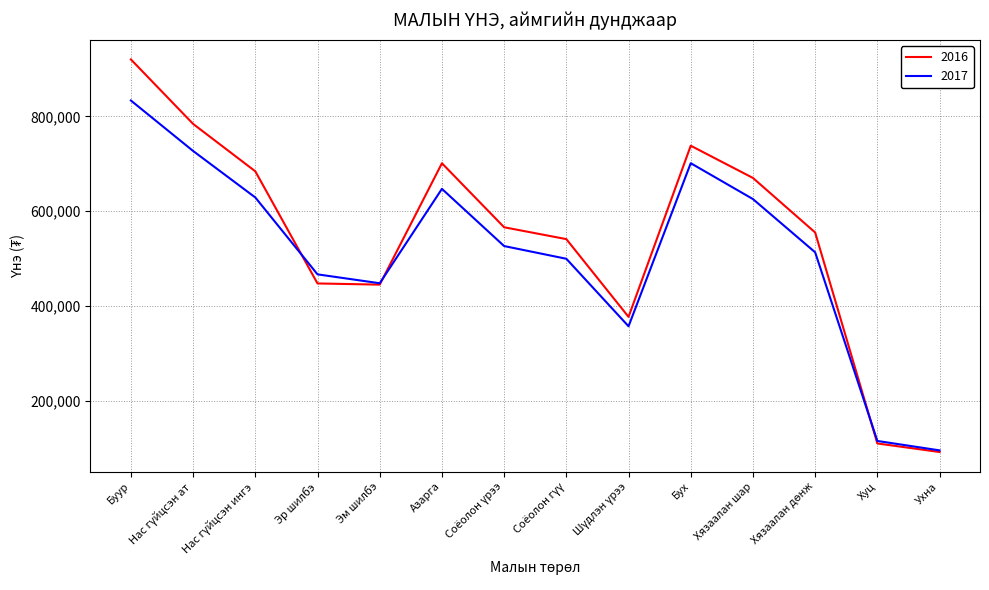

Is the value of 2016 at Буур greater than the value of 2017 at Азарга?

Yes